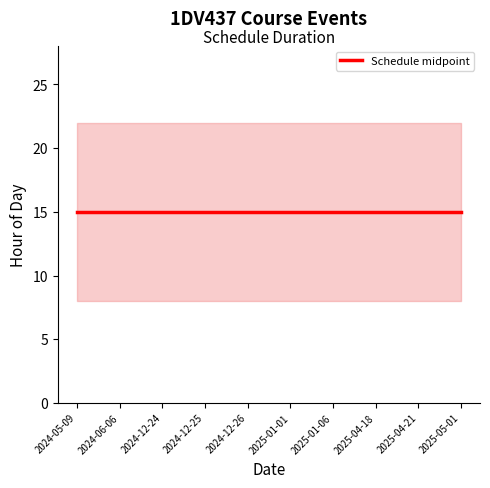

At which label does Start hour reach its peak?

2024-05-09